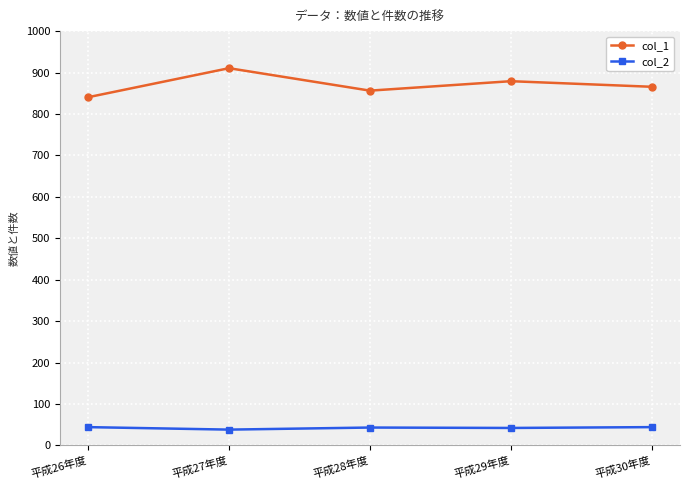

What is the difference between the highest and lowest values at 平成29年度?

837.1